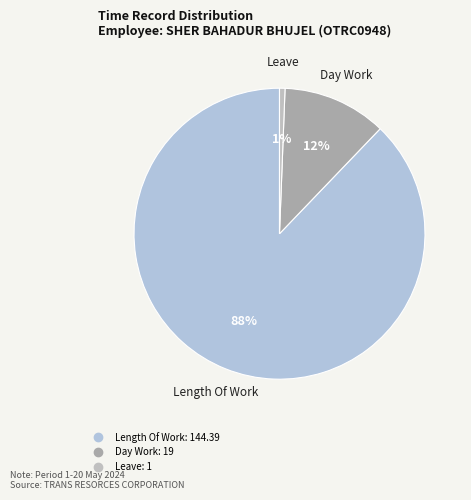

How many slices are in this pie chart?

3